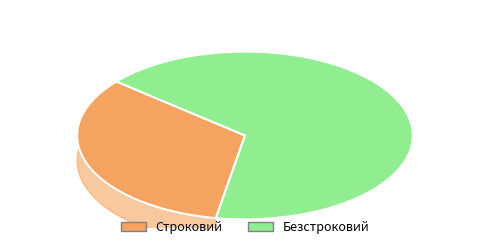

The Безстроковий slice represents 52% of the pie. True or false?

False